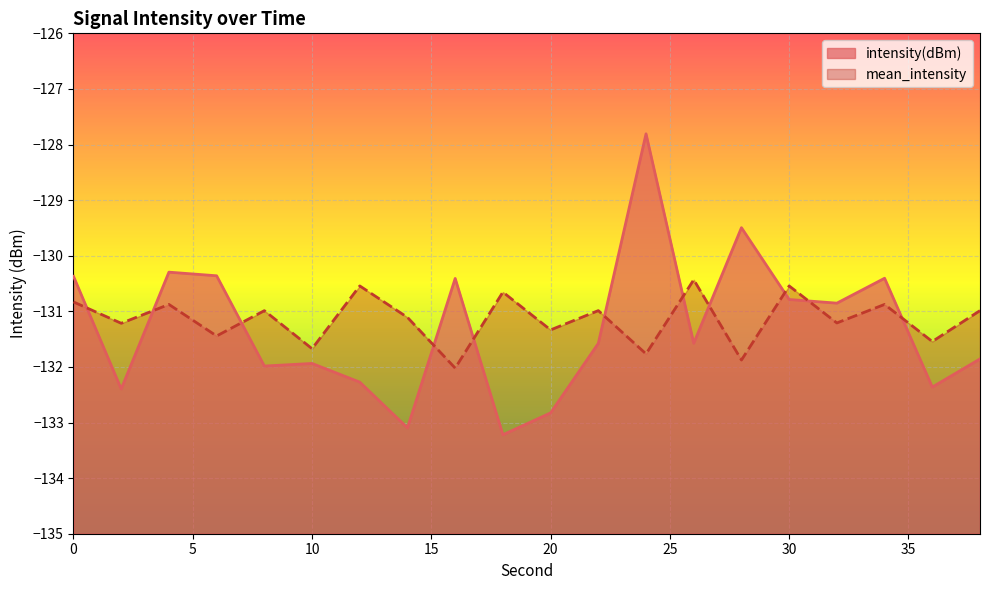

Which series has the largest total across all categories?

mean_intensity